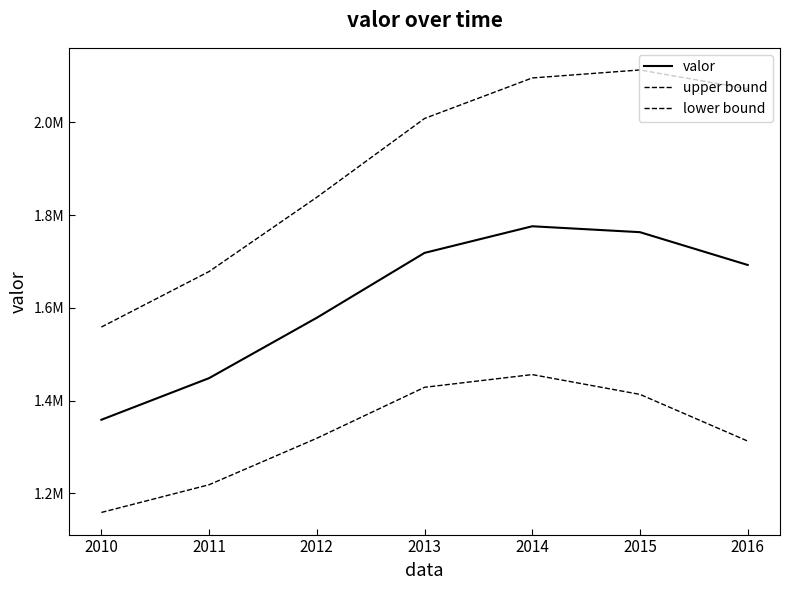

Is this an area chart (filled region under the line)?

No